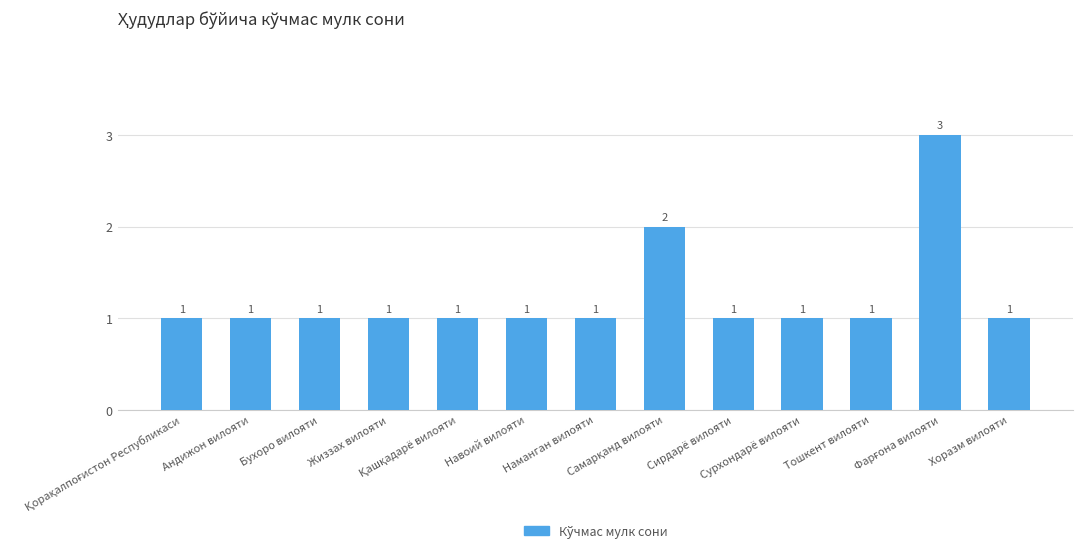

What is the difference between the second highest and second lowest values?

1